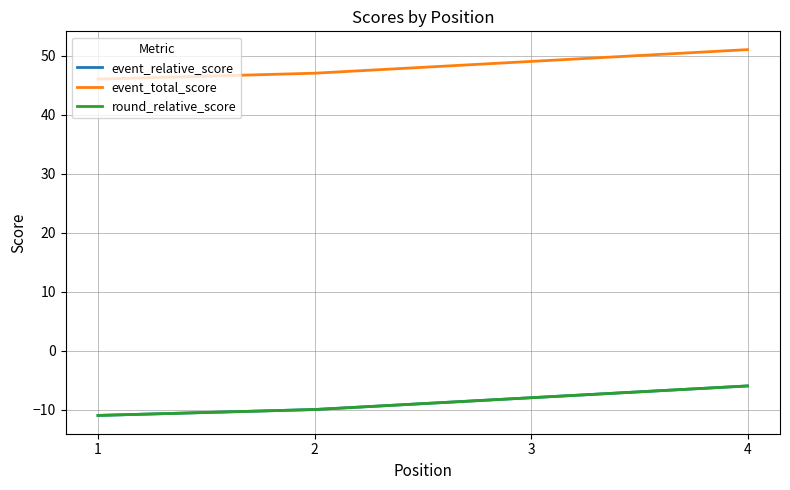

Does the chart have visible grid lines?

Yes